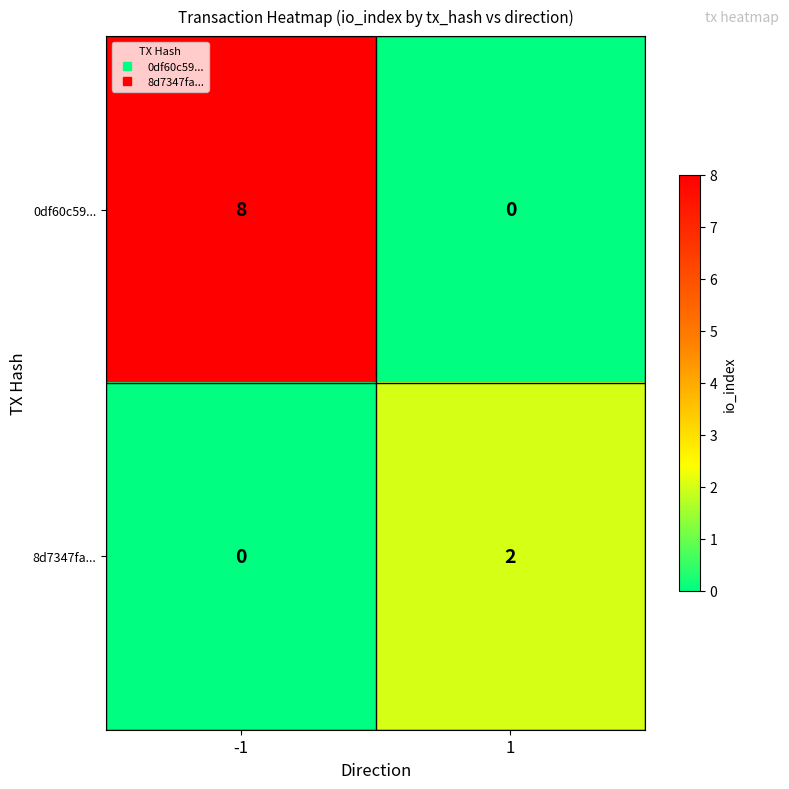

What is the difference between the 0df60c59... values at 1 and -1?

8